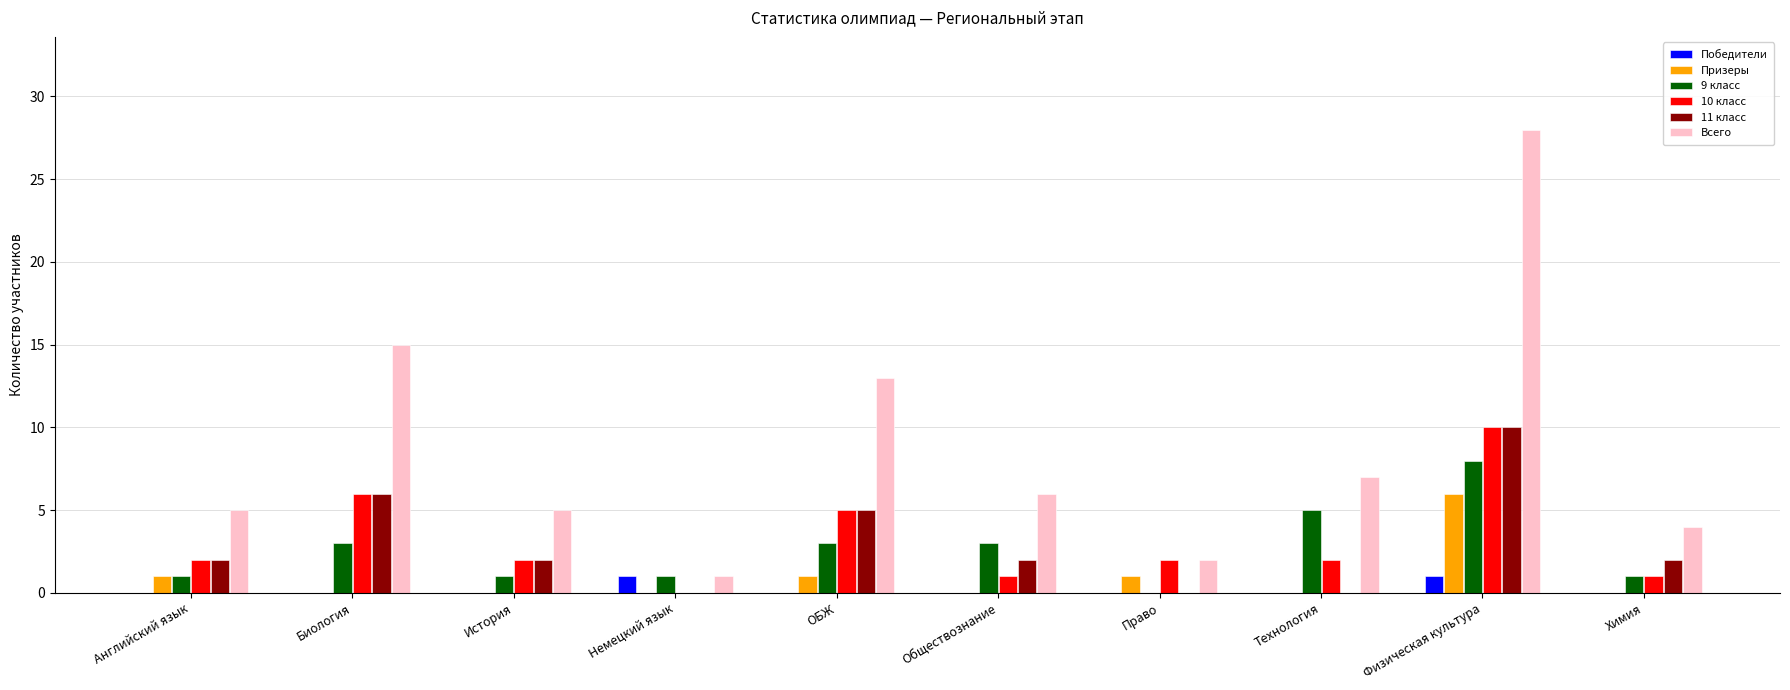

Does the chart contain stacked bars?

No